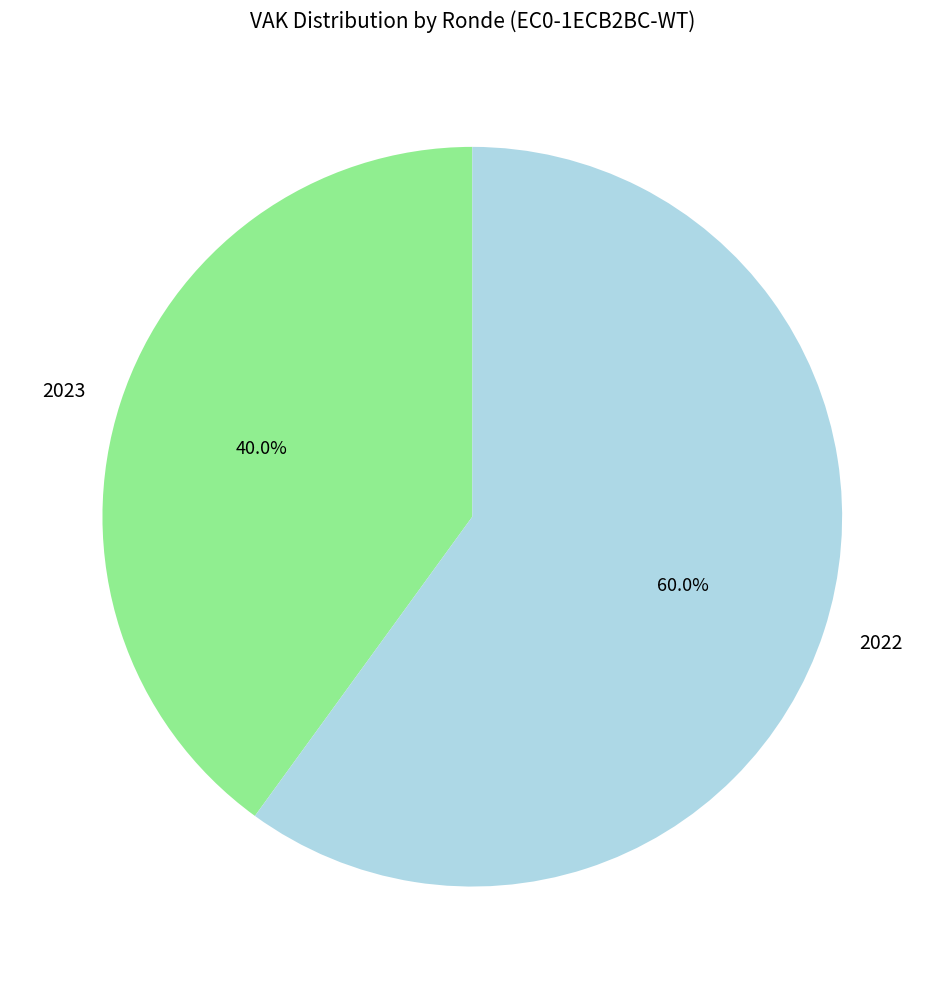

What is the ratio of the value at 2022 to the value at 2023?

1.5